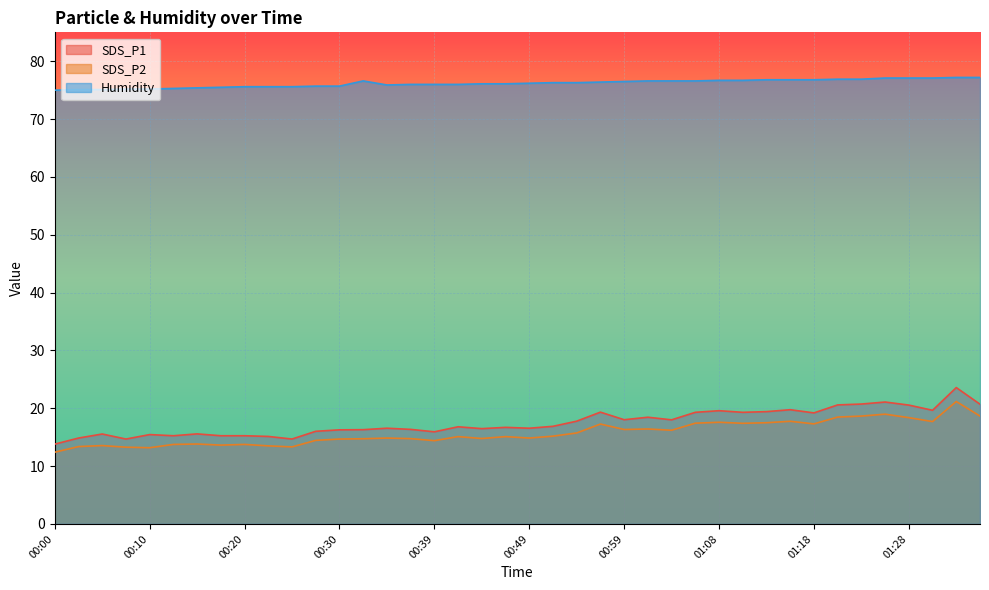

Where is the first local minimum for SDS_P1?

00:07